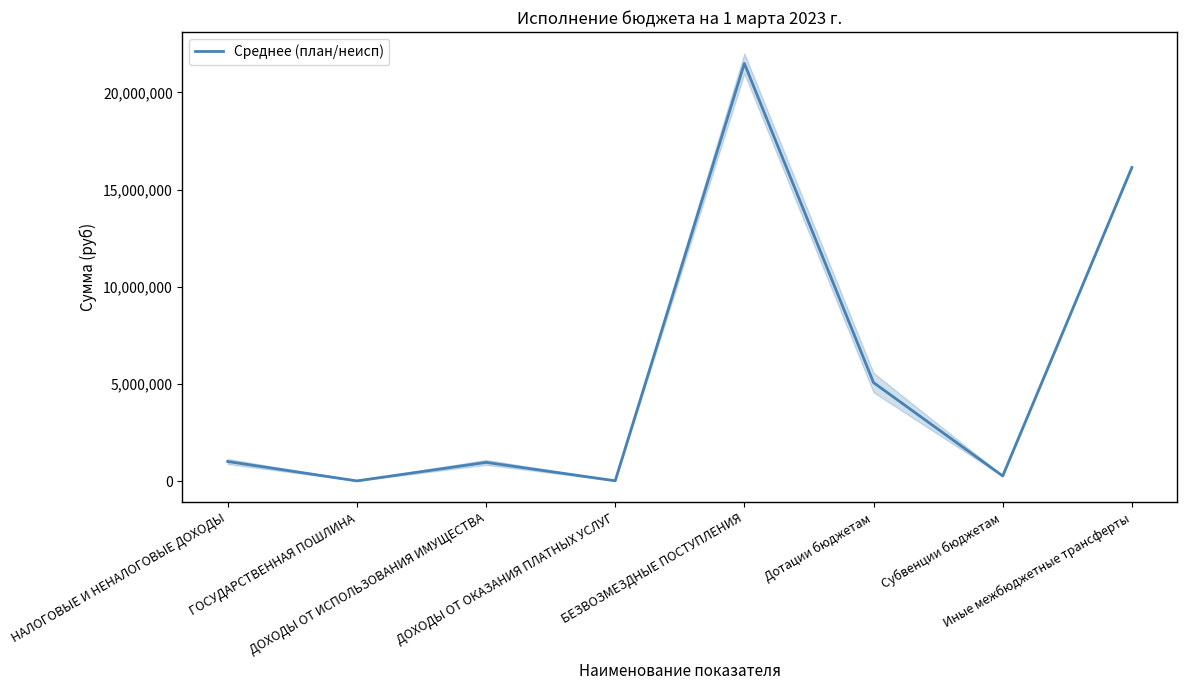

How many lines are shown in the chart?

1